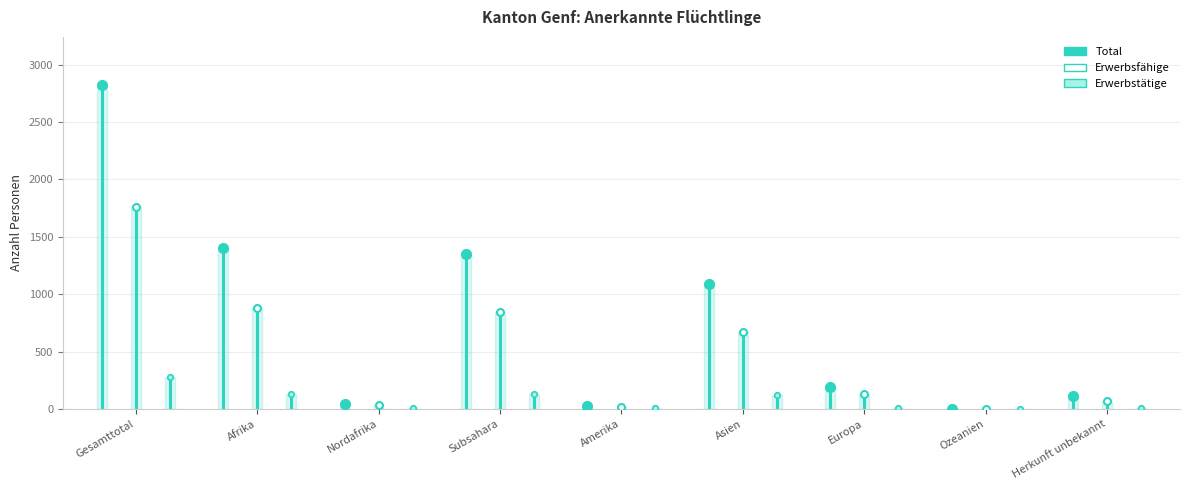

At Gesamttotal, list the series in order from largest to smallest.

Total, Erwerbsfähige, Erwerbstätige